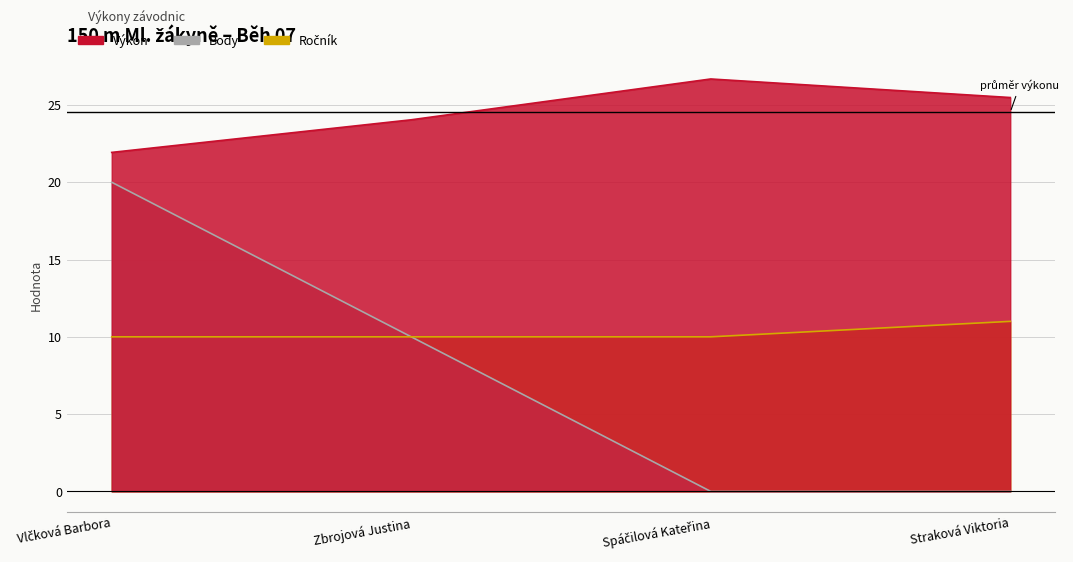

At which label is Výkon closest to 24?

Zbrojová Justina